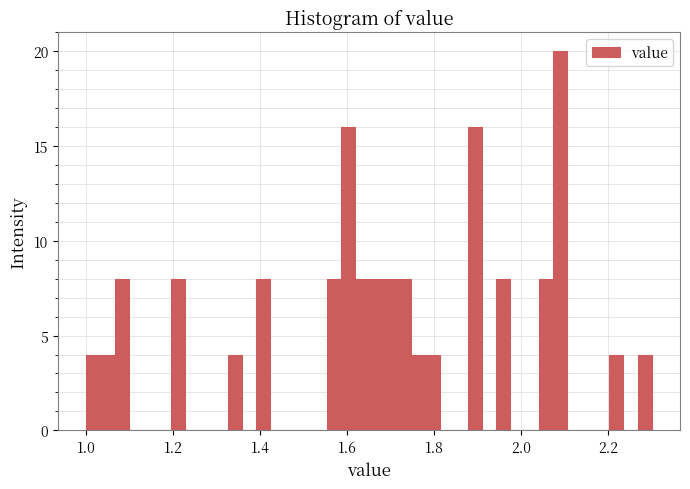

Read against the x-axis, roughly where is the centre of the tallest bar?

2.08